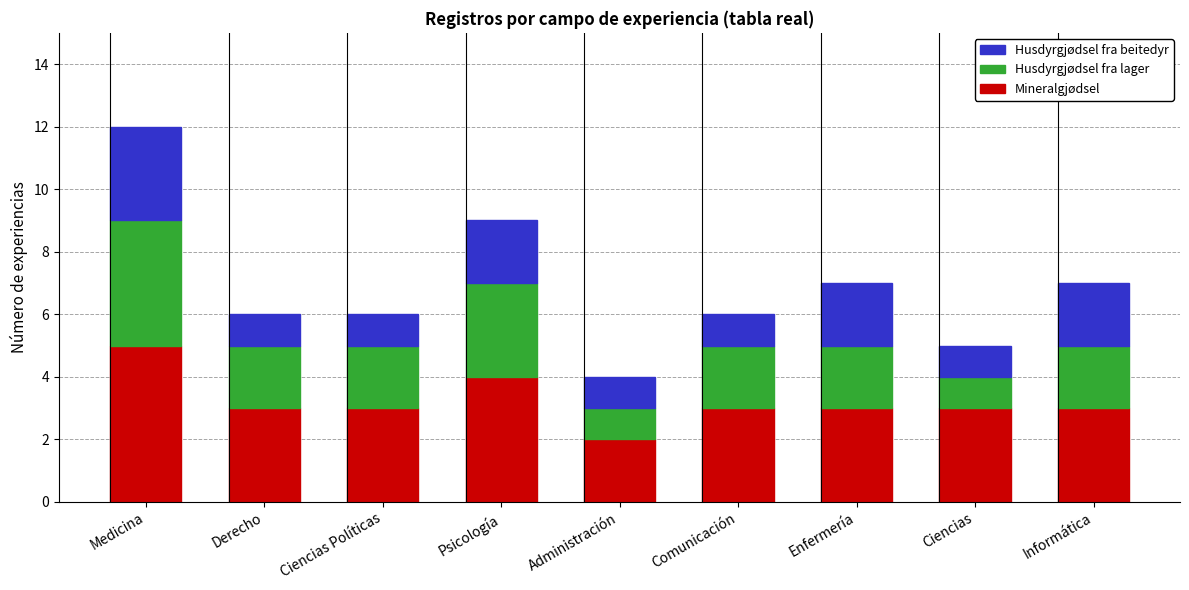

Which category has the lowest value in the Mineralgjødsel series?

Administración